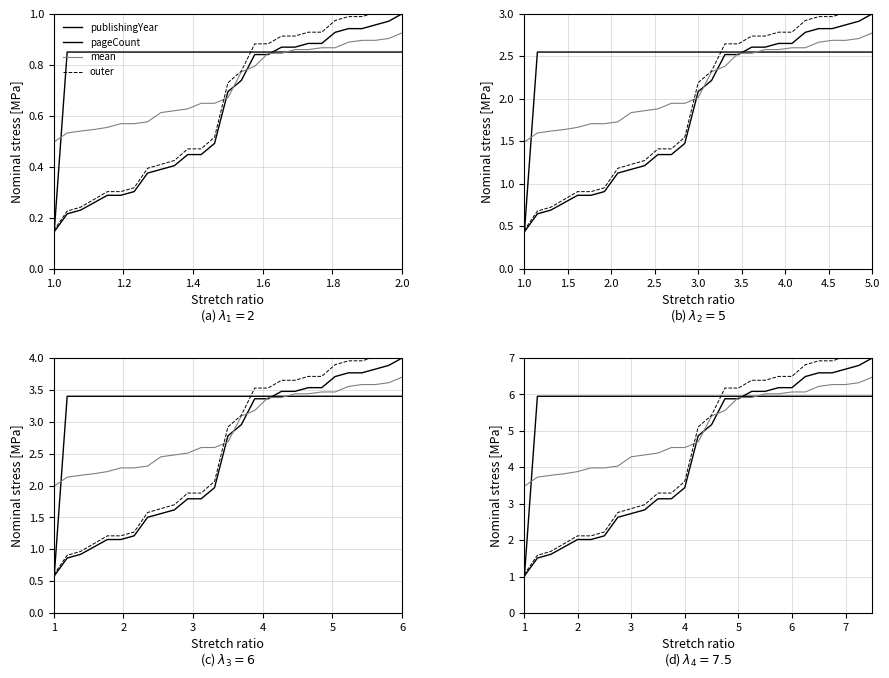

What is the spread (max minus min) of values at 5?

0.3